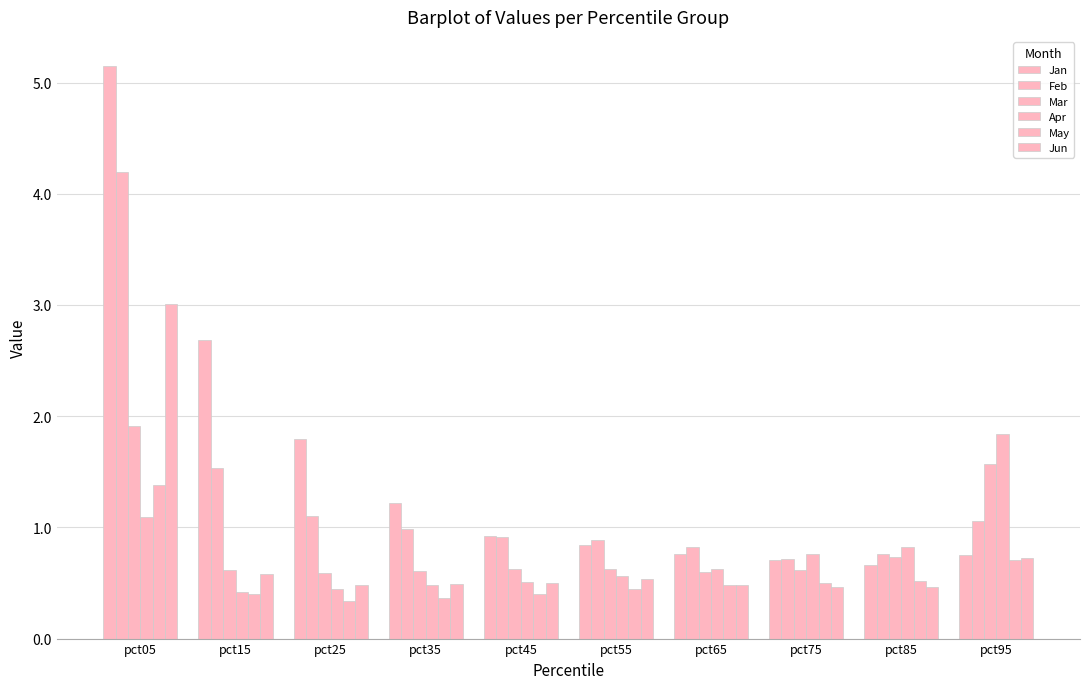

What is the sum of the Apr values at pct35 and pct95?

2.3